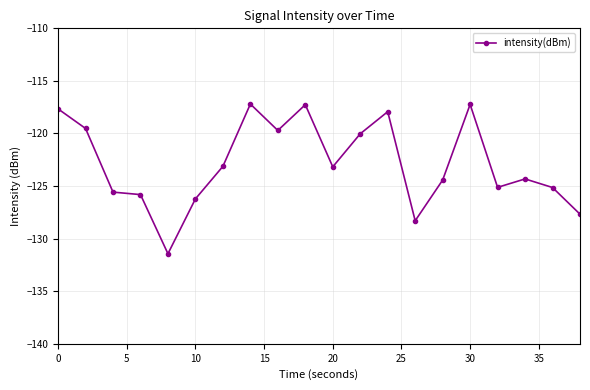

What is the greatest value displayed?

-117.2